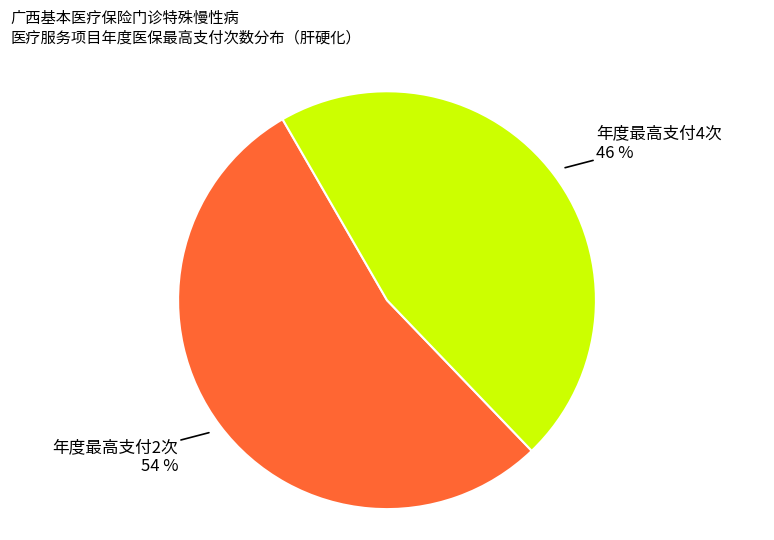

To the nearest percent, what is the difference between the 年度最高支付2次 and 年度最高支付4次 slice percentages?

8%